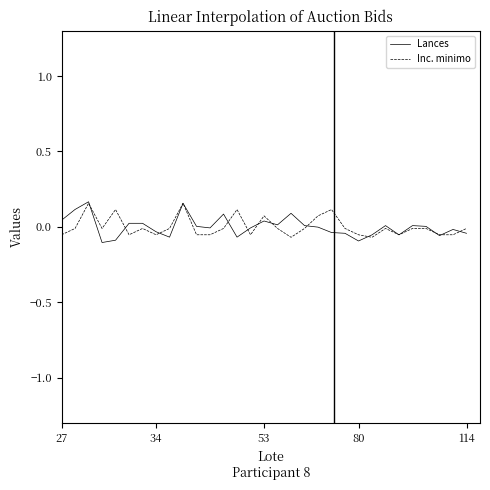

Which series has the largest range (max minus min)?

Lances